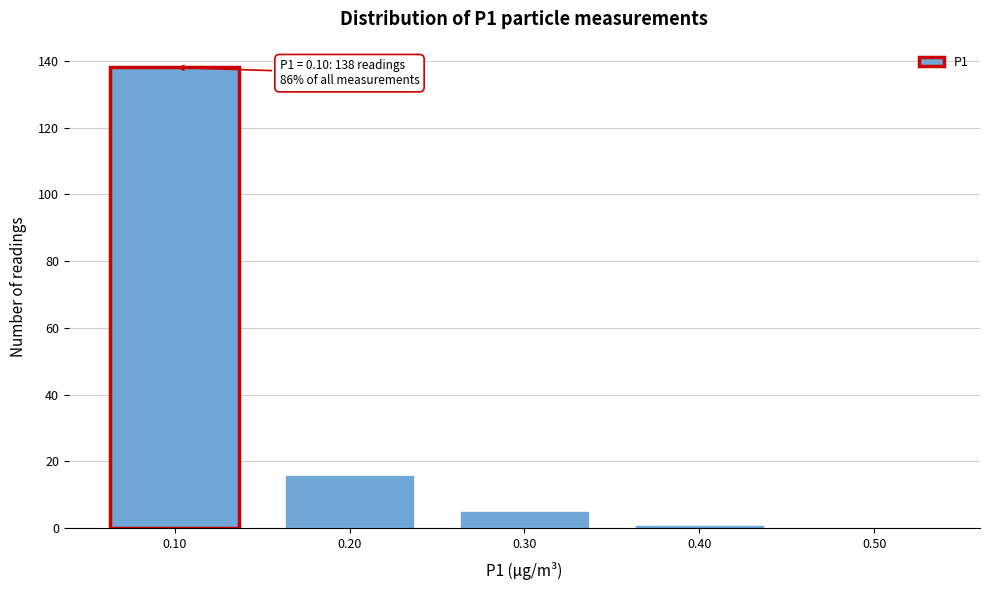

Which range on the x-axis has the tallest bar?

0.05 to 0.15